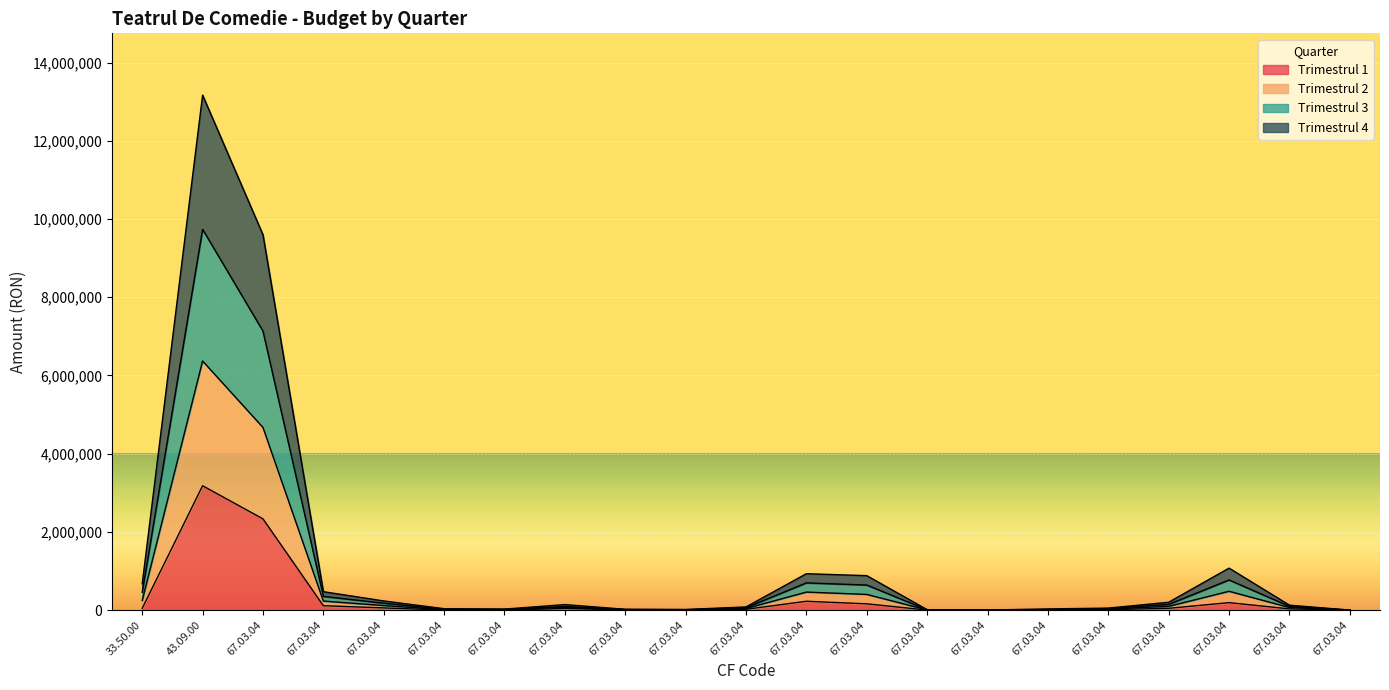

What are all the series names shown in the legend?

Trimestrul 1, Trimestrul 2, Trimestrul 3, Trimestrul 4